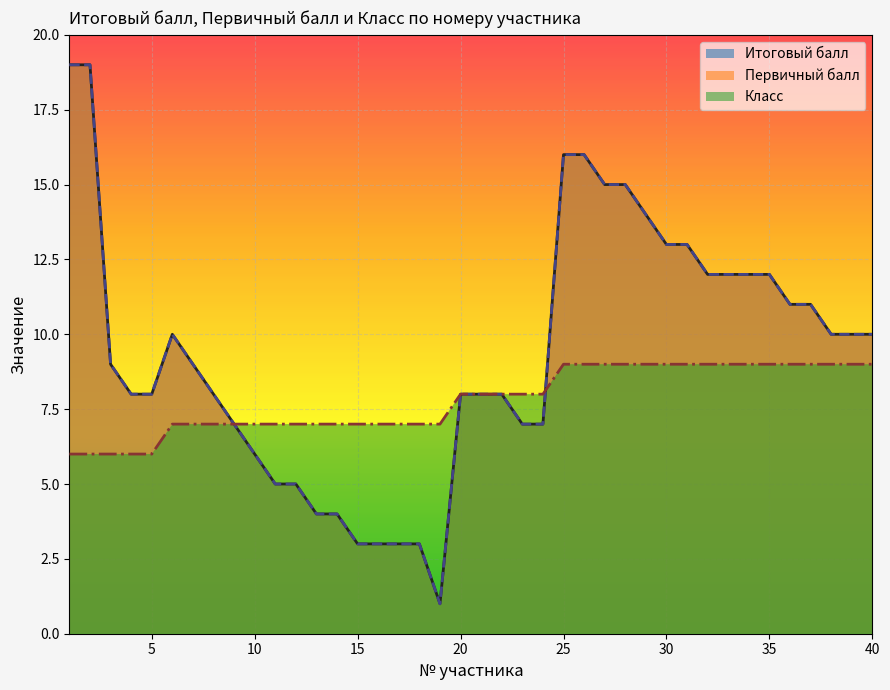

What is the value of the Первичный балл point at the 31st from the left?

13